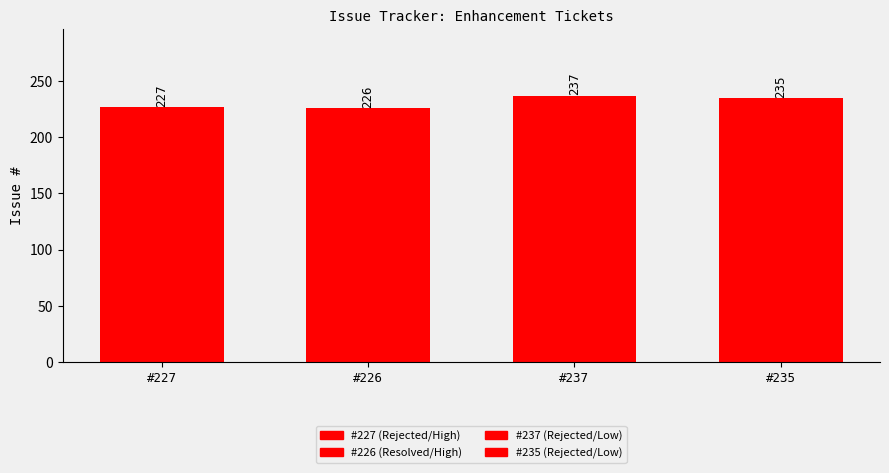

What is the ratio of the value at #237 to the value at #226?

1.0